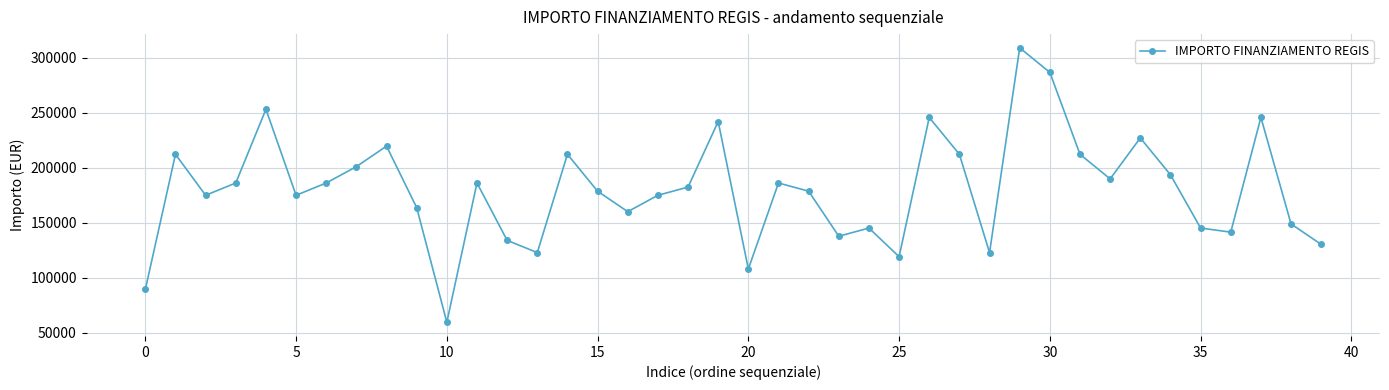

Reading right to left, what are all the values shown in this chart?

130403.5	149032.6	245903.8	141581.0	145306.8	193742.4	227274.7	190016.6	212371.5	286887.8	309242.7	122951.9	212371.5	245903.8	119226.1	145306.8	137855.2	178839.1	186290.8	108048.6	242178.0	182565.0	175113.3	160210.1	178839.1	212371.5	122951.9	134129.4	186290.8	59613.0	163935.9	219823.1	201194.0	186290.8	175113.3	253355.4	186290.8	175113.3	212371.5	89419.6